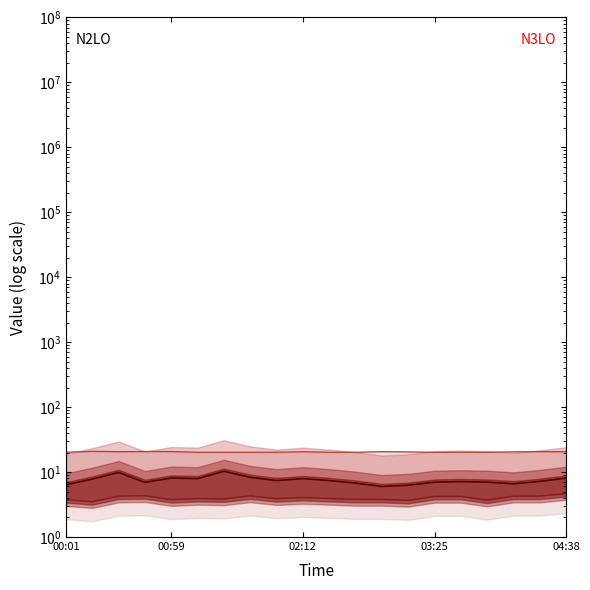

At how many categories does at least one series exceed 14?

20